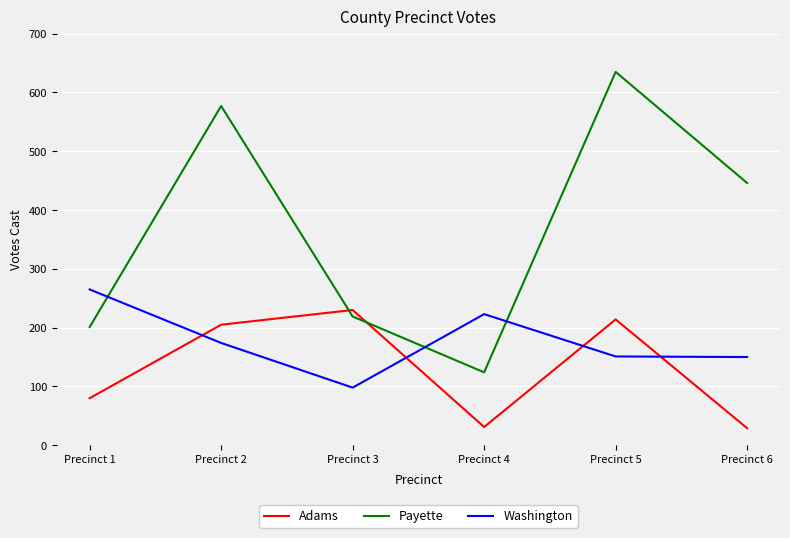

Does the chart have visible grid lines?

Yes